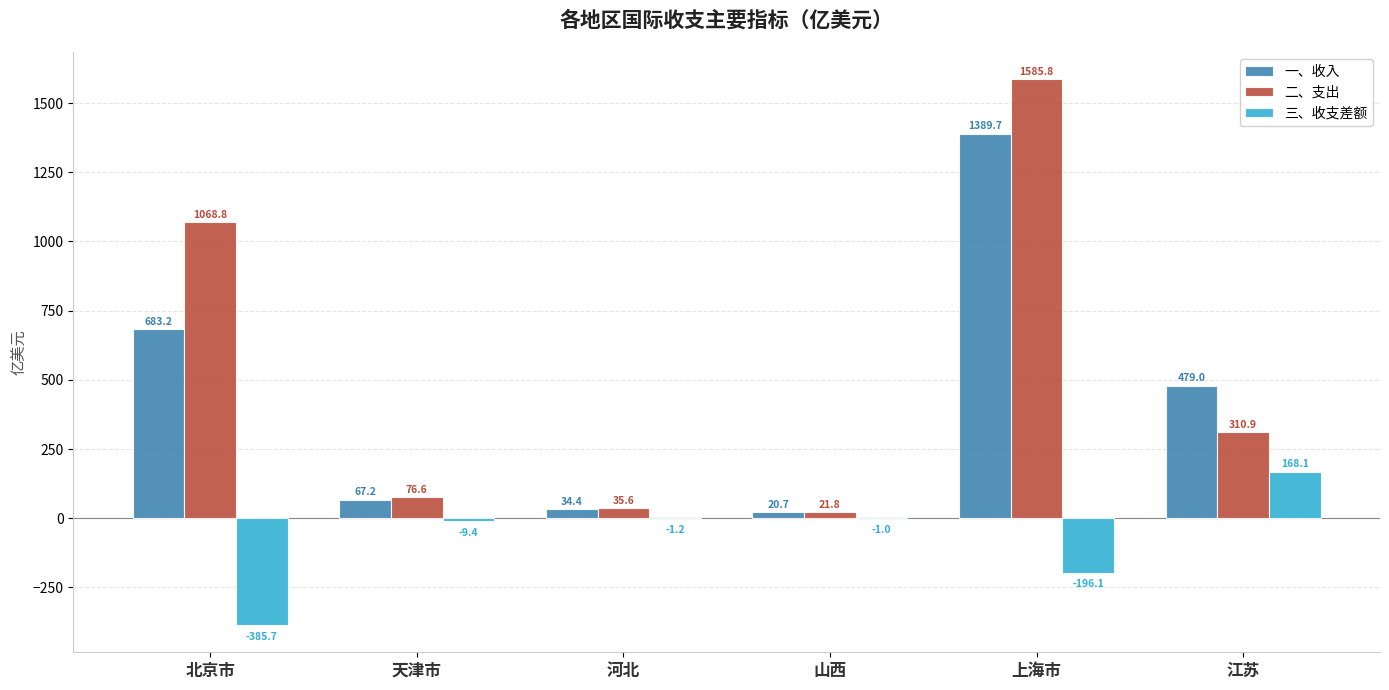

Is the value of 二、支出 at 河北 greater than the value of 一、收入 at 北京市?

No